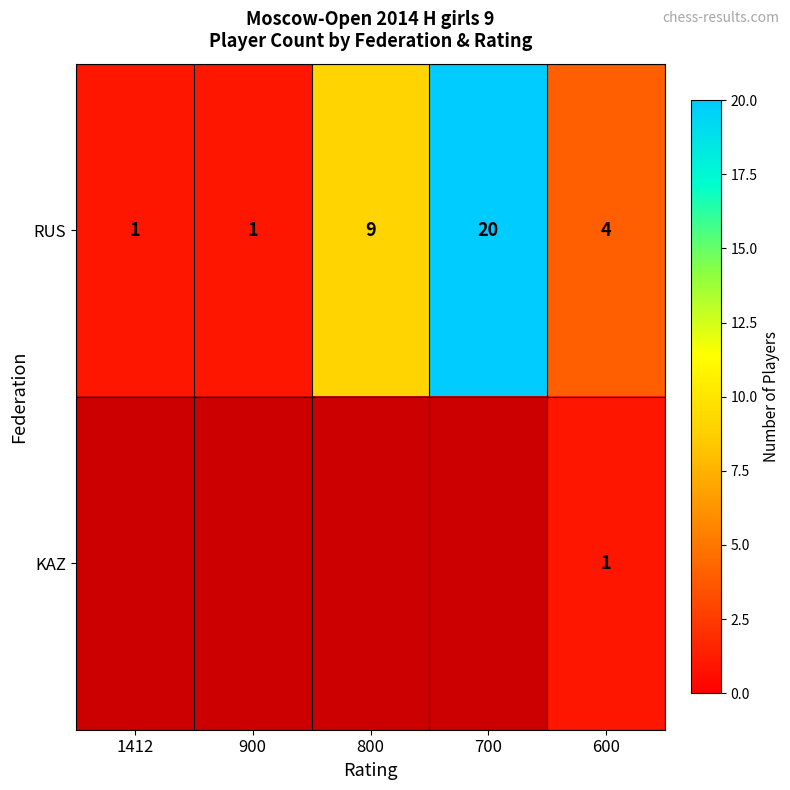

The value of KAZ at 600 is 1. True or false?

True